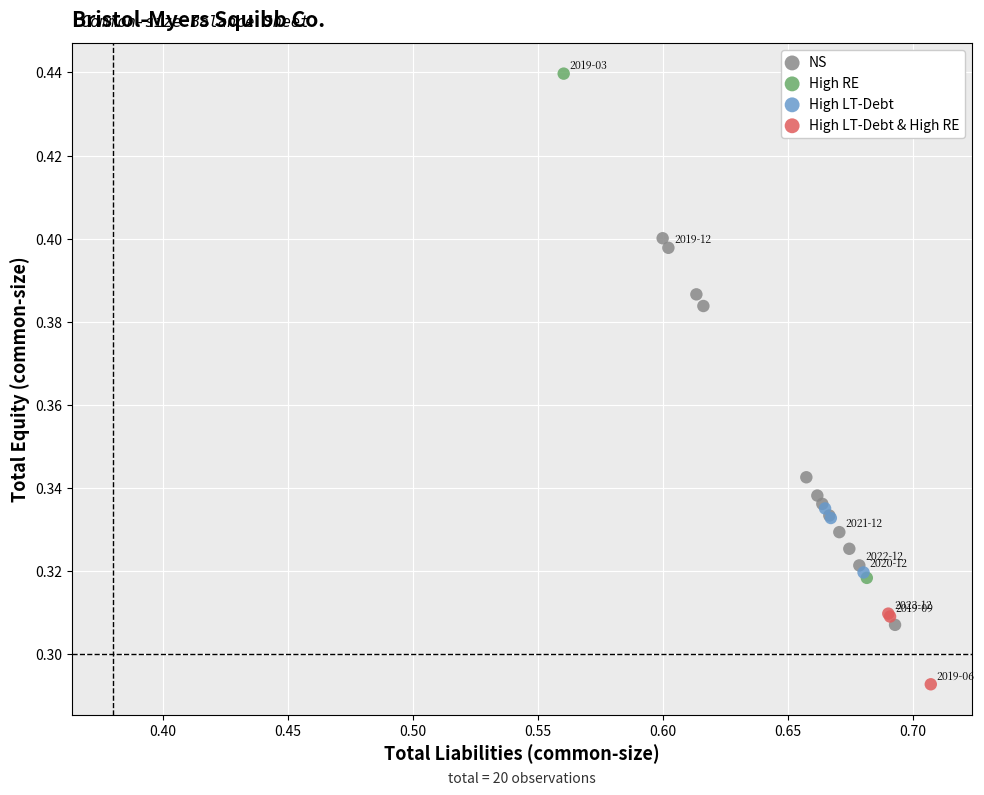

Which series reaches the minimum Y coordinate?

High LT-Debt & High RE